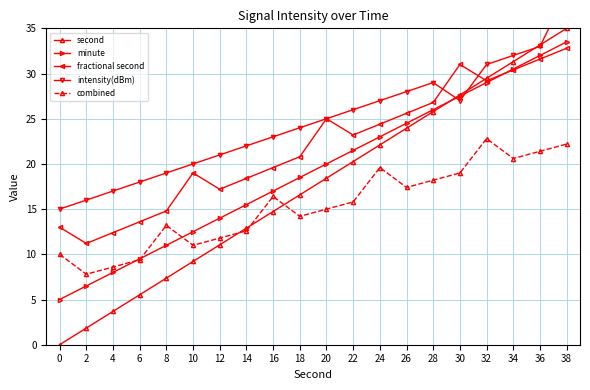

Reading left to right, list all the values displayed in this chart.

second: 0.0	1.8	3.7	5.5	7.4	9.2	11.1	12.9	14.7	16.6	18.4	20.3	22.1	23.9	25.8	27.6	29.5	31.3	33.2	35.0
minute: 5.0	6.5	8.0	9.5	11.0	12.5	14.0	15.5	17.0	18.5	20.0	21.5	23.0	24.5	26.0	27.5	29.0	30.5	32.0	33.5
fractional second: 13.0	11.2	12.4	13.6	14.8	19.0	17.2	18.4	19.6	20.8	25.0	23.2	24.4	25.6	26.8	31.0	29.2	30.4	31.6	32.8
intensity(dBm): 15.0	16.0	17.0	18.0	19.0	20.0	21.0	22.0	23.0	24.0	25.0	26.0	27.0	28.0	29.0	27.0	31.0	32.0	33.0	39.0
combined: 10.0	7.8	8.6	9.4	13.2	11.0	11.8	12.6	16.4	14.2	15.0	15.8	19.6	17.4	18.2	19.0	22.8	20.6	21.4	22.2